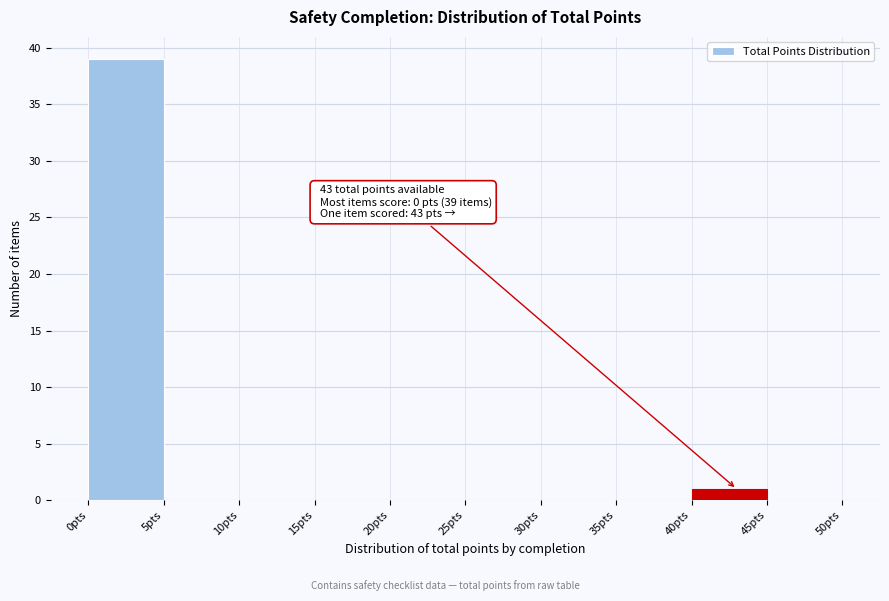

Over which range of the x-axis is the bar tallest?

0 to 5